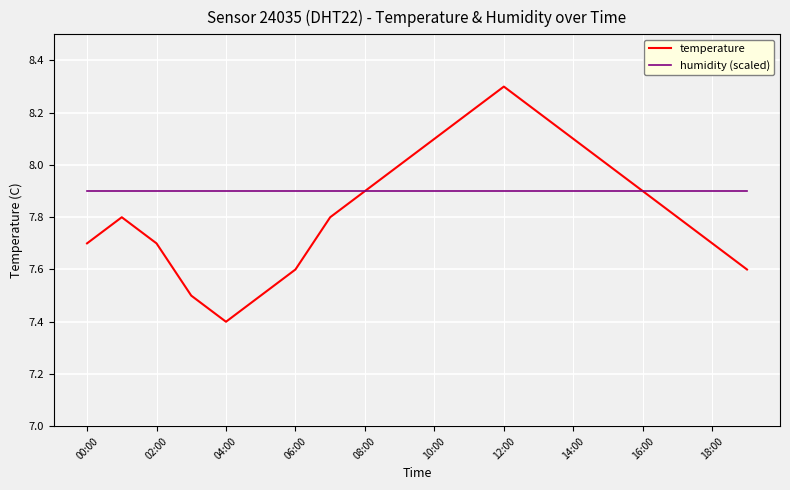

True or false: humidity (scaled) and temperature cross at least once.

True